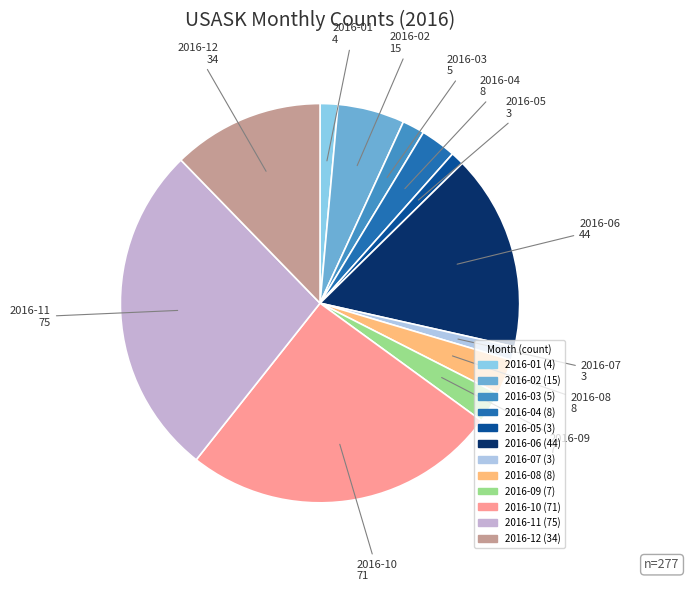

Do 2016-12 and 2016-03 together represent more than half of the pie?

No